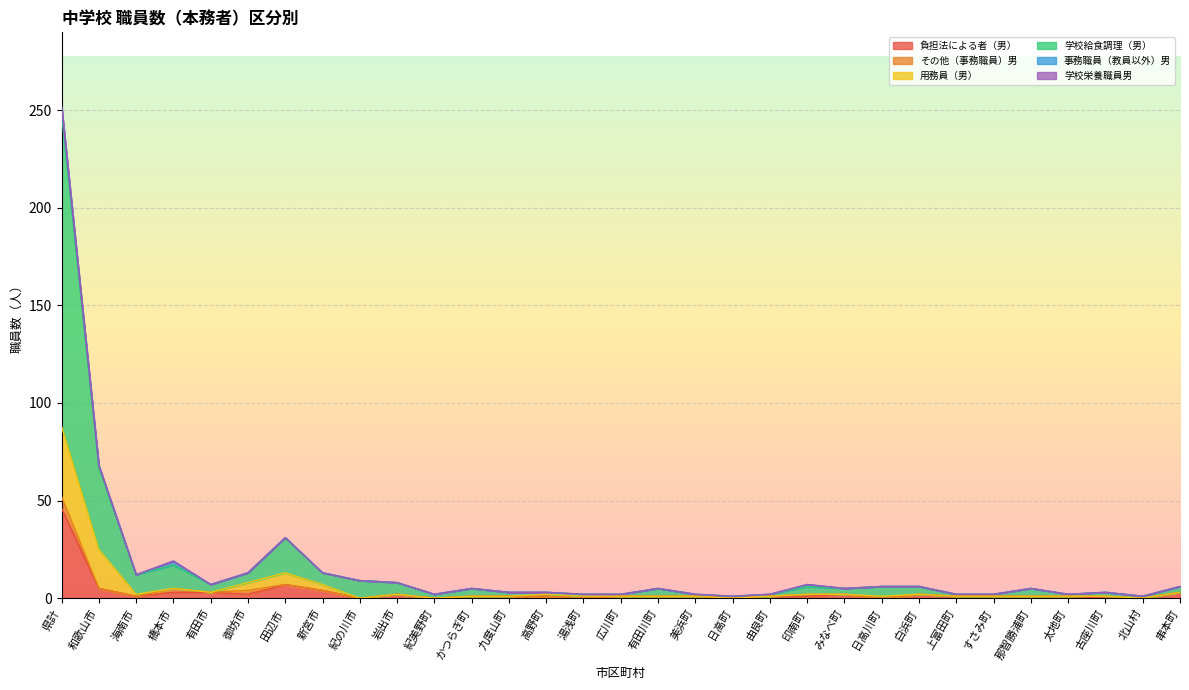

What position from the right is 高野町?

18